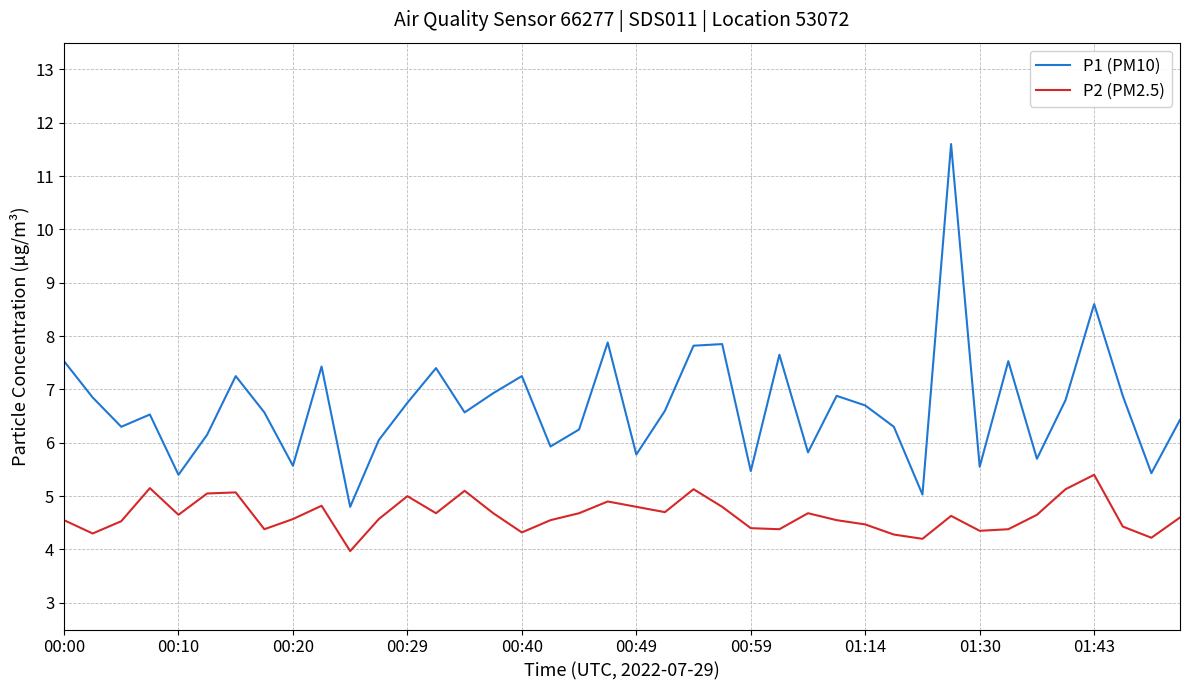

What is the maximum value shown in the chart?

11.6